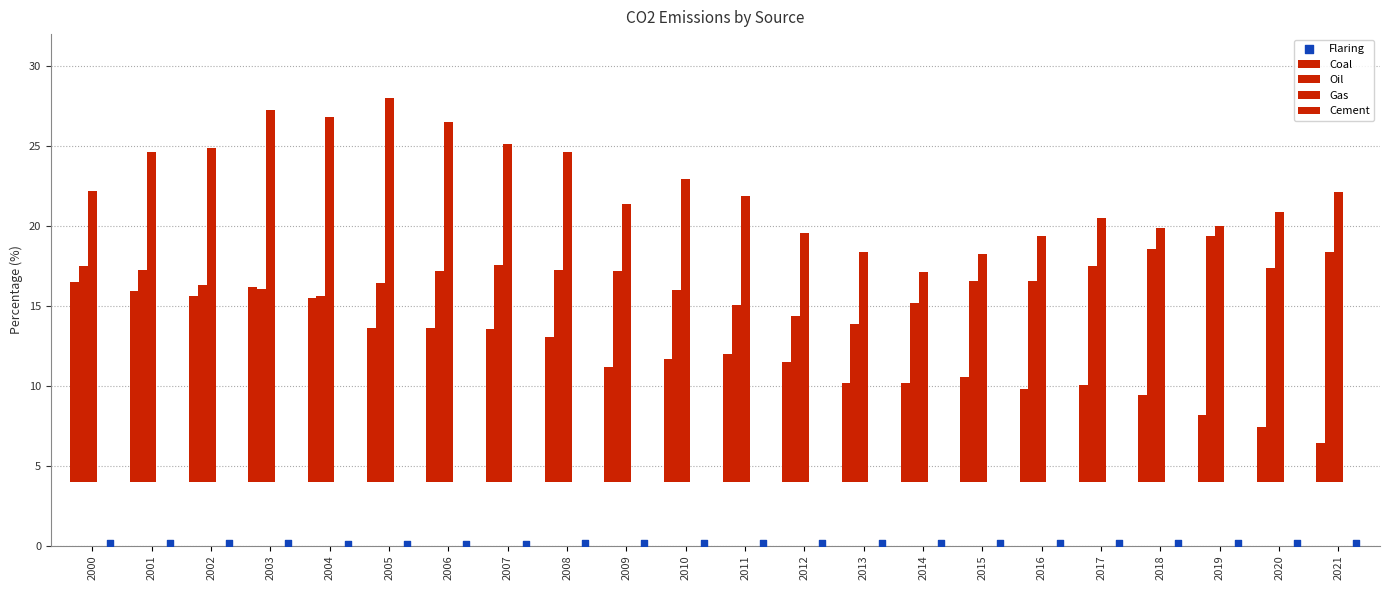

Which series has the largest Y range (max minus min)?

Gas